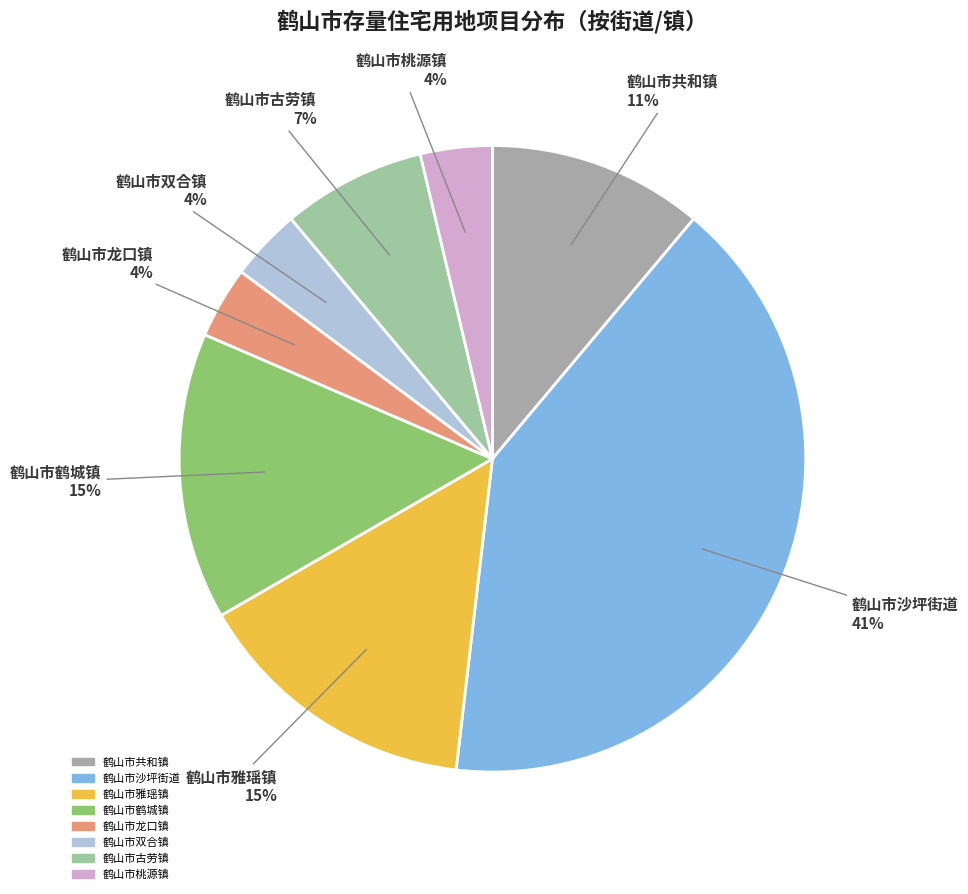

True or false: 鹤山市共和镇 accounts for 23% of the total.

False